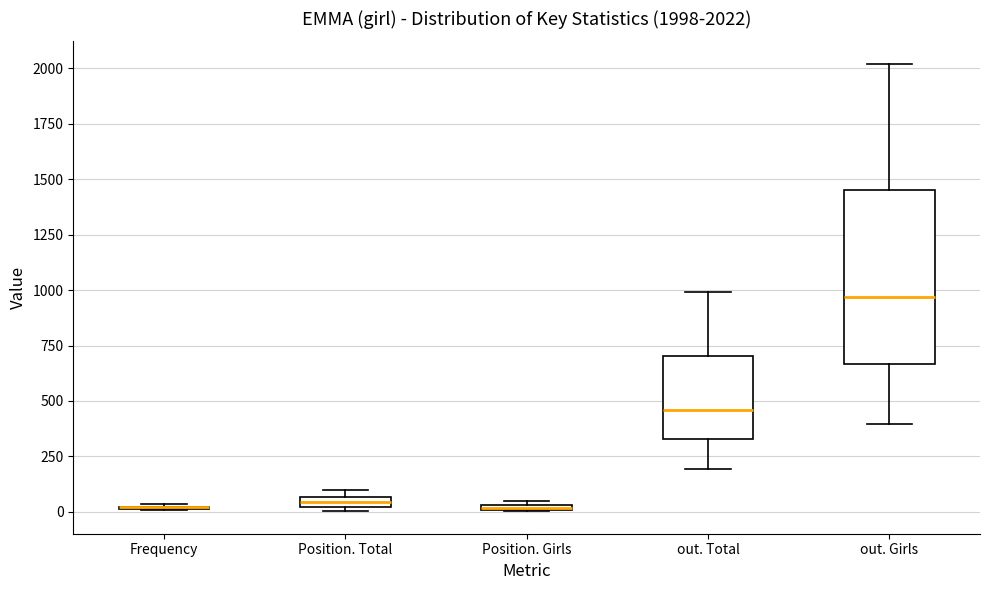

Which box is the tallest, from its lower edge to its upper edge?

out. Girls